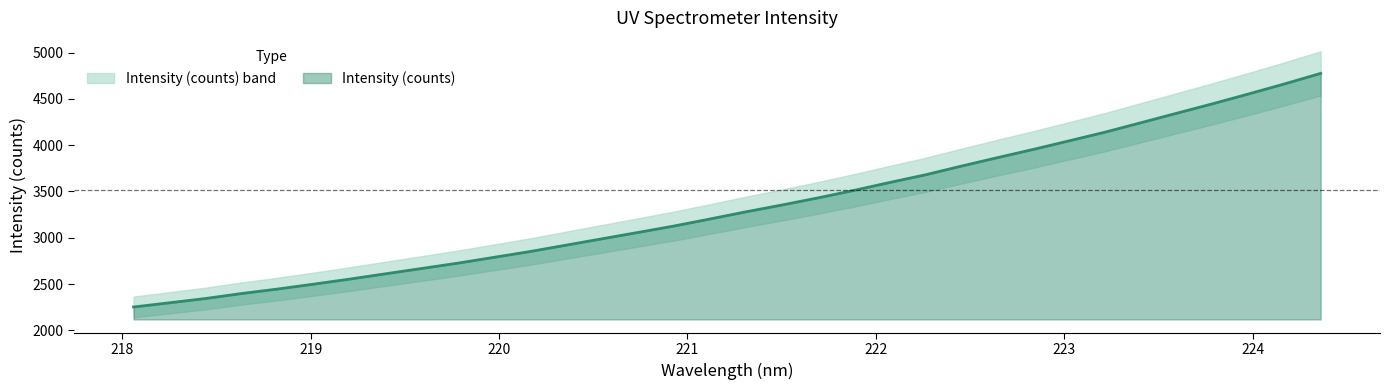

What is the ratio of the value at 222.6447 to the value at 218.0596?

1.7